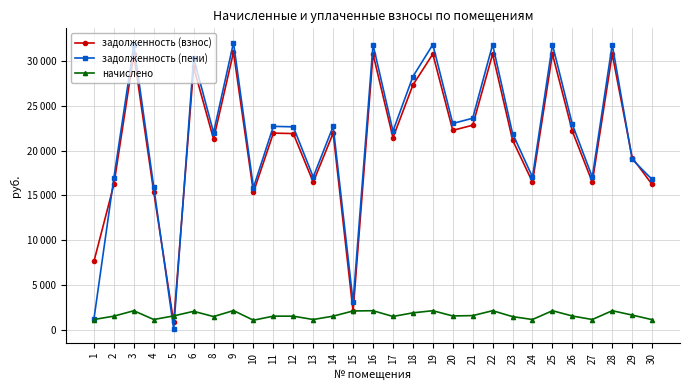

True or false: задолженность (пени) has more than 2 interior local peaks.

True